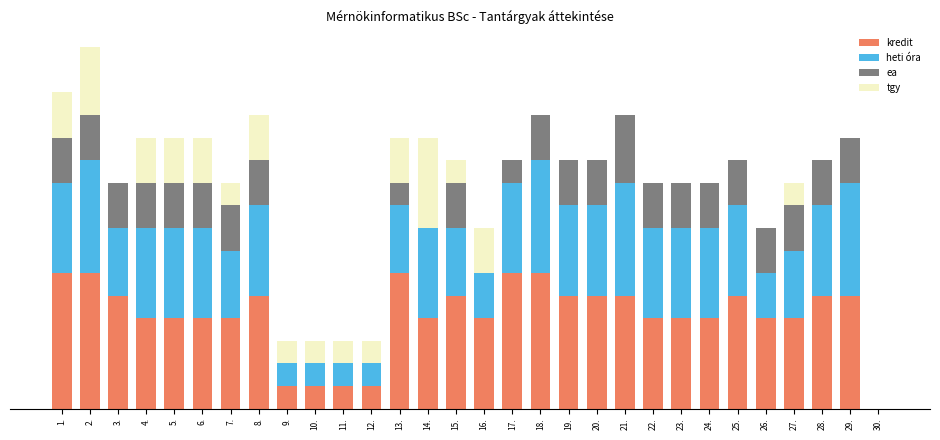

Does the chart contain stacked bars?

Yes